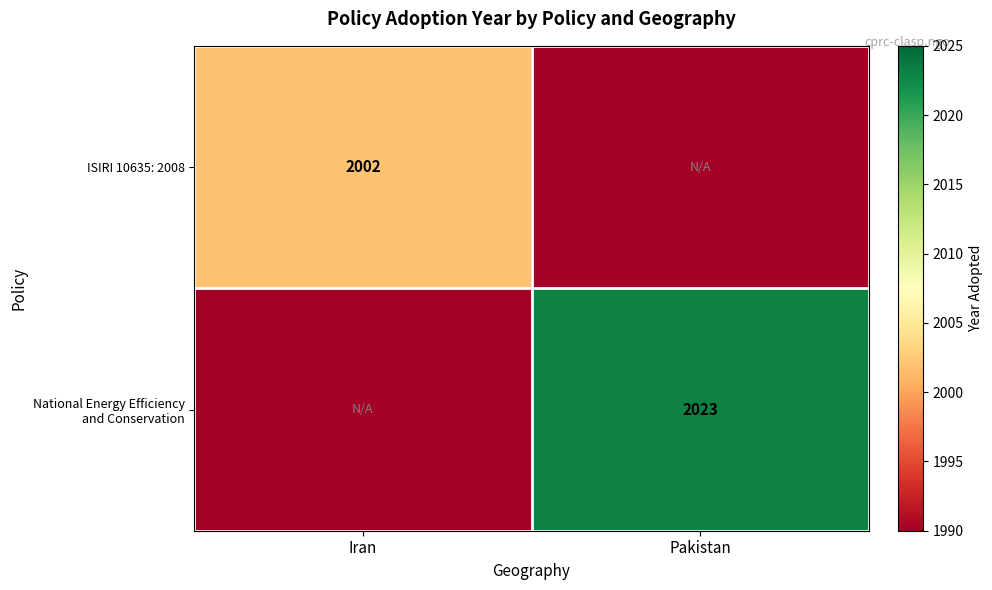

Count the number of data series in this chart.

2